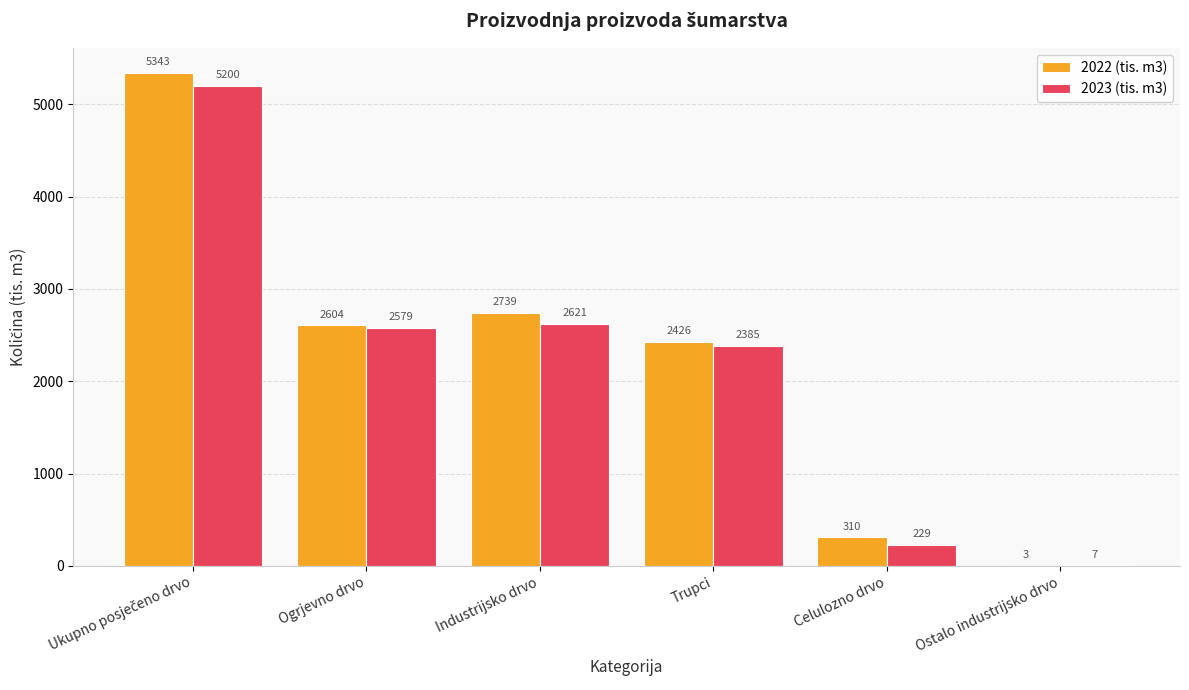

What is the sum of all 2023 (tis. m3) values?

13021